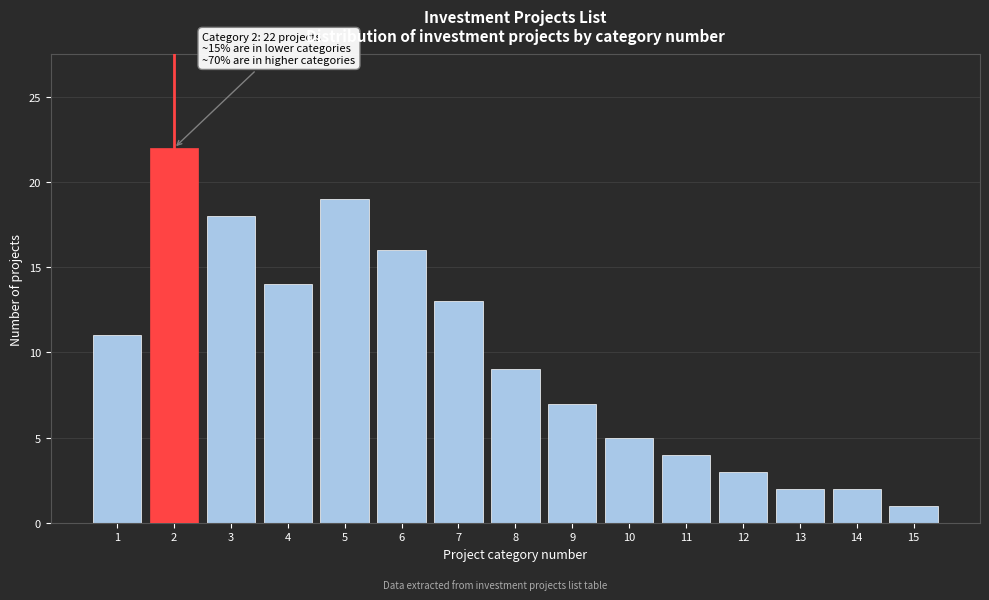

Reading left to right, extract all data points from this chart.

1=11	2=22	3=18	4=14	5=19	6=16	7=13	8=9	9=7	10=5	11=4	12=3	13=2	14=2	15=1